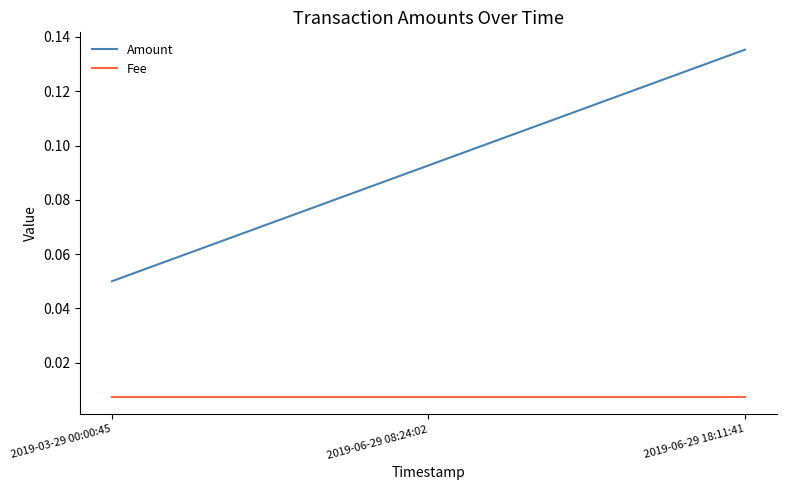

List the labels in order of Amount value, smallest first.

2019-03-29 00:00:45, 2019-06-29 08:24:02, 2019-06-29 18:11:41